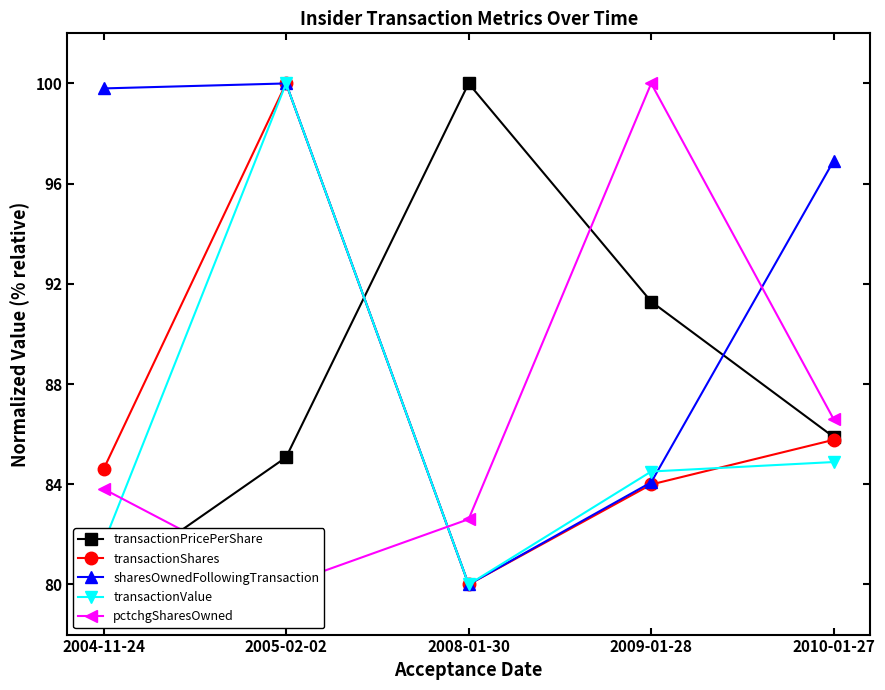

Which series has the largest total across all categories?

sharesOwnedFollowingTransaction